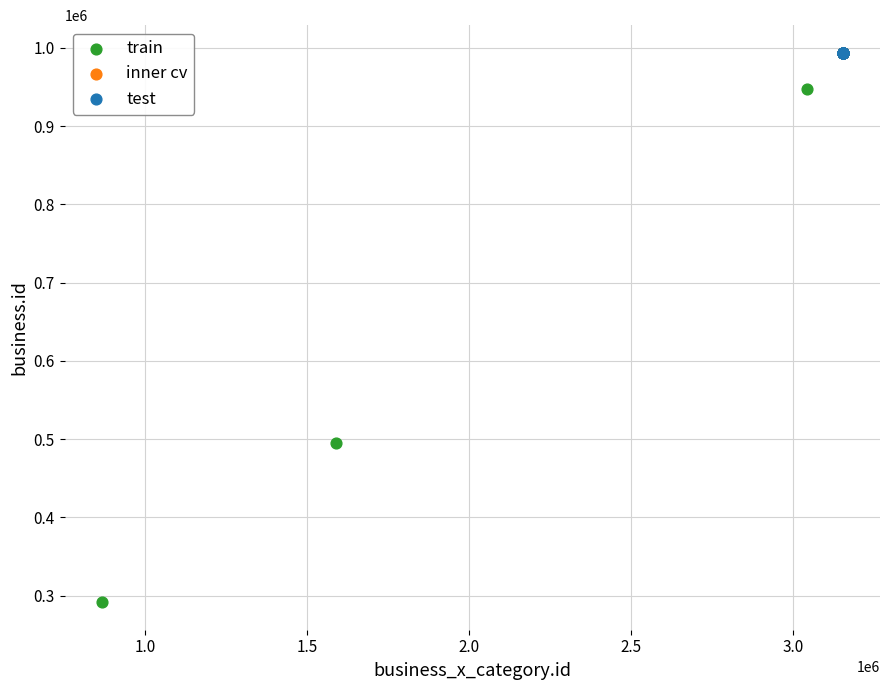

What are all the series names shown in the legend?

train, inner cv, test